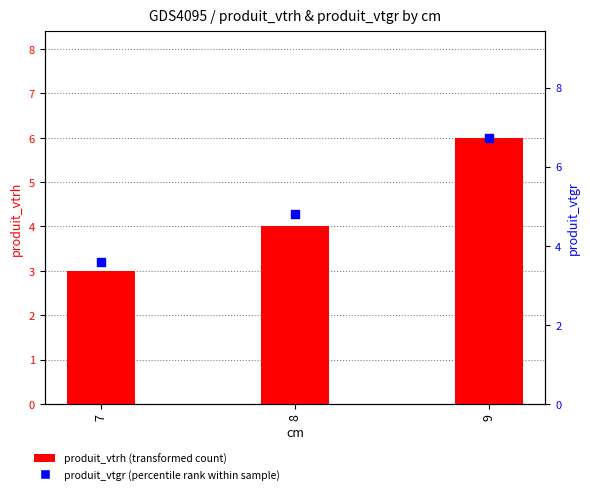

Which series has the largest Y range (max minus min)?

produit_vtgr